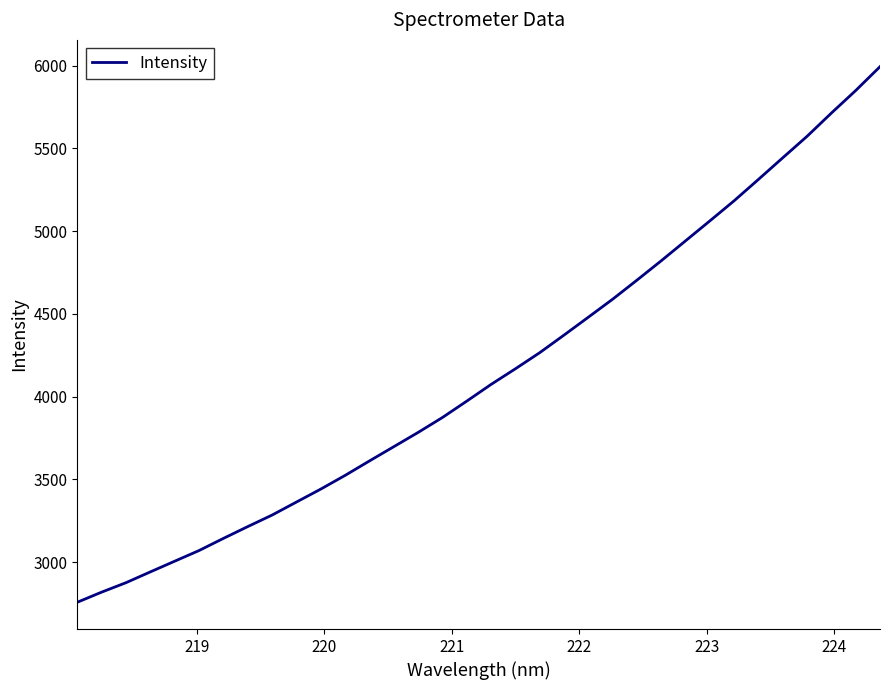

Does the chart have visible grid lines?

No